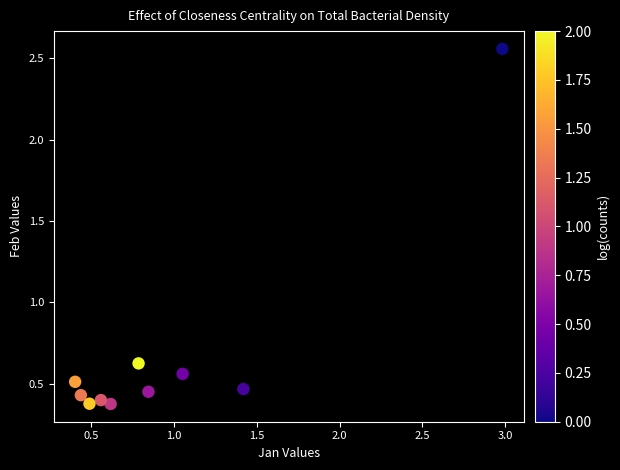

What is the range of Y values (max minus min)?

2.2